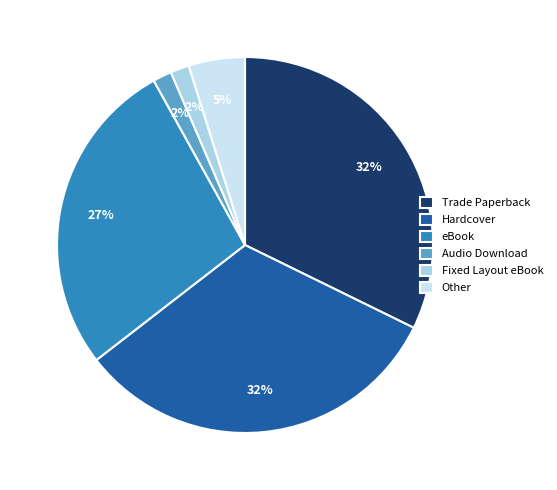

Between Audio Download and Hardcover, which is larger?

Hardcover